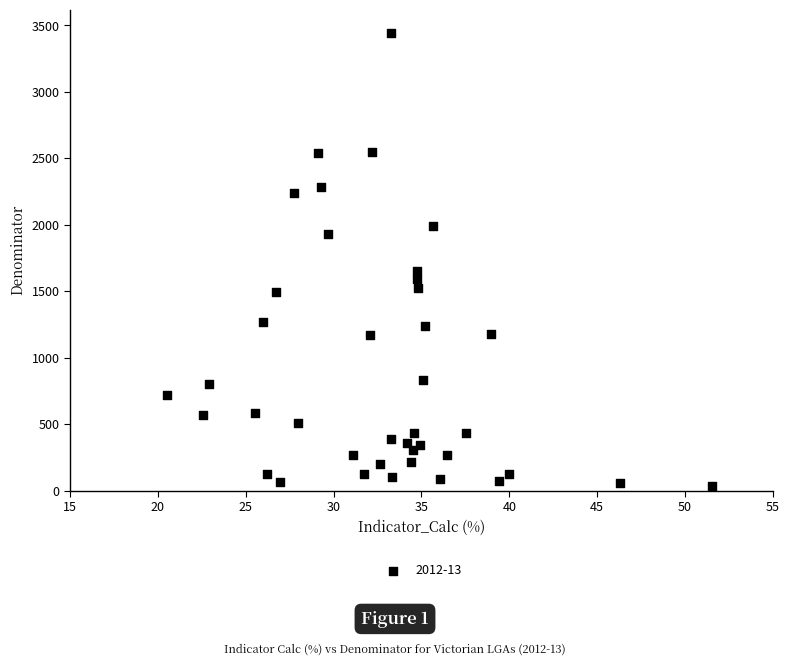

What Y value in the scatter plot is closest to 1739?

1650